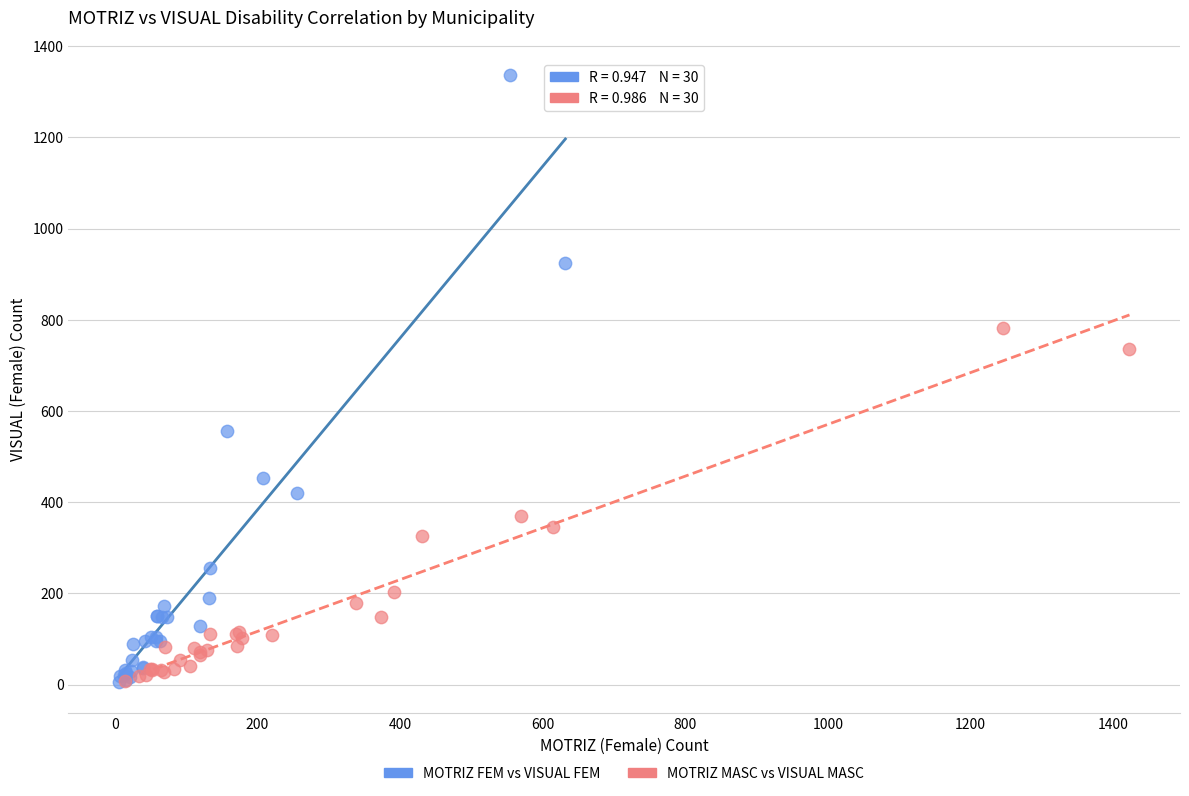

Which series reaches the maximum Y coordinate?

MOTRIZ FEM vs VISUAL FEM